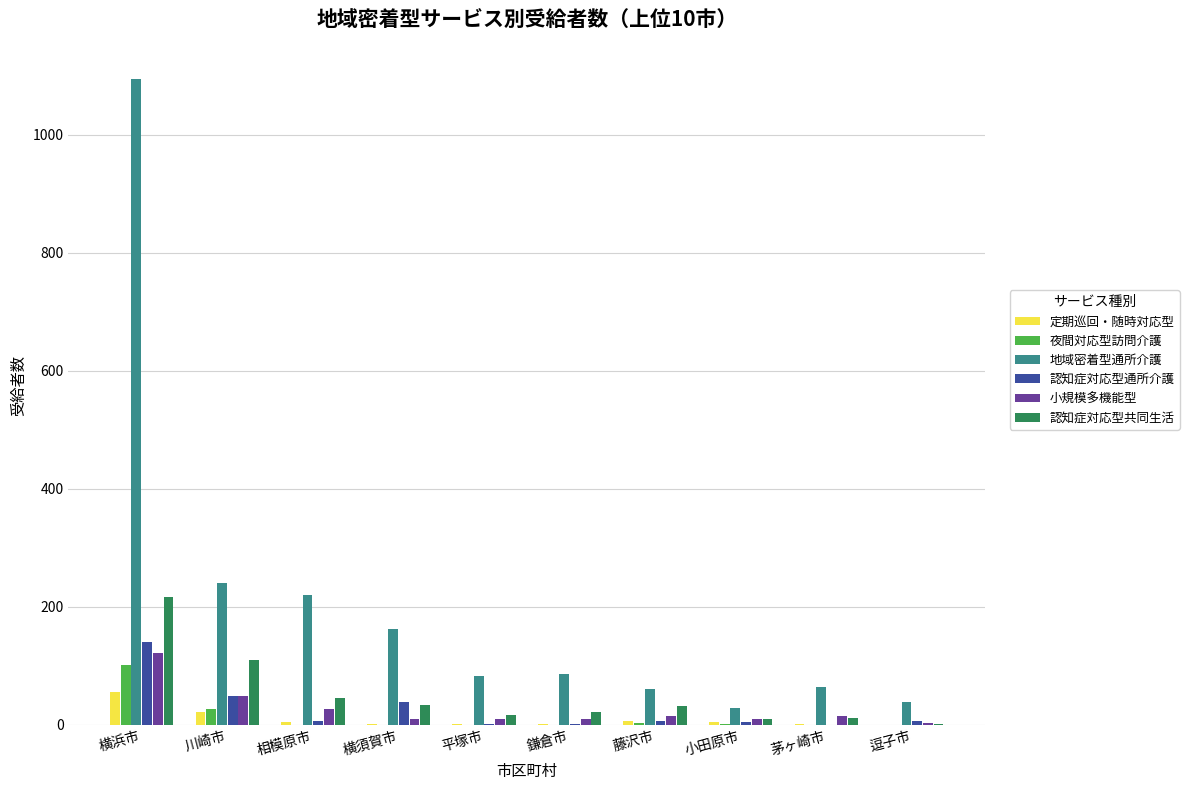

What is the sum of all 夜間対応型訪問介護 values?

133